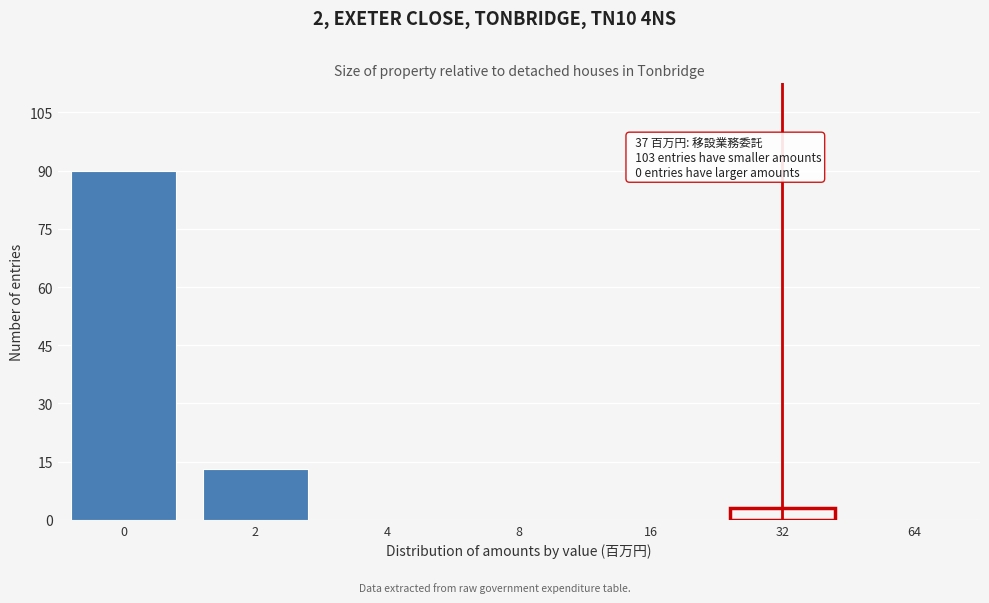

Reading left to right, list all the values displayed in this chart.

0=90	2=13	4=0	8=0	16=0	32=3	64=0